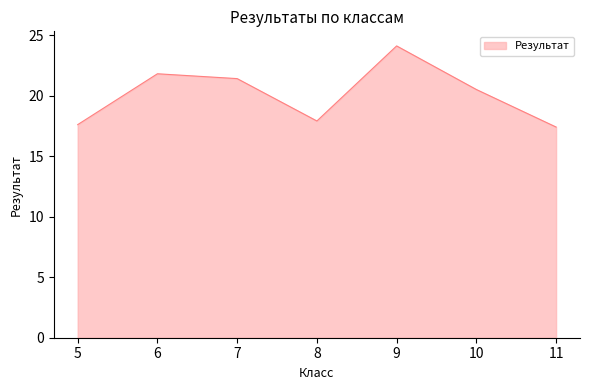

How many lines are shown in the chart?

1